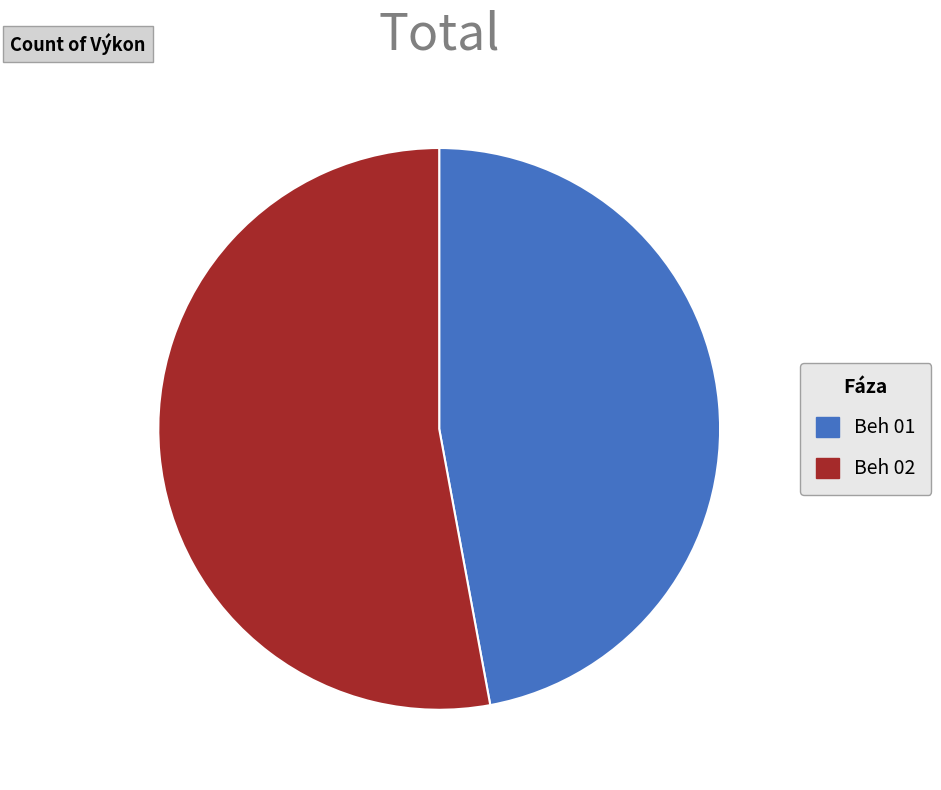

Rank the categories by value from lowest to highest.

Beh 01, Beh 02